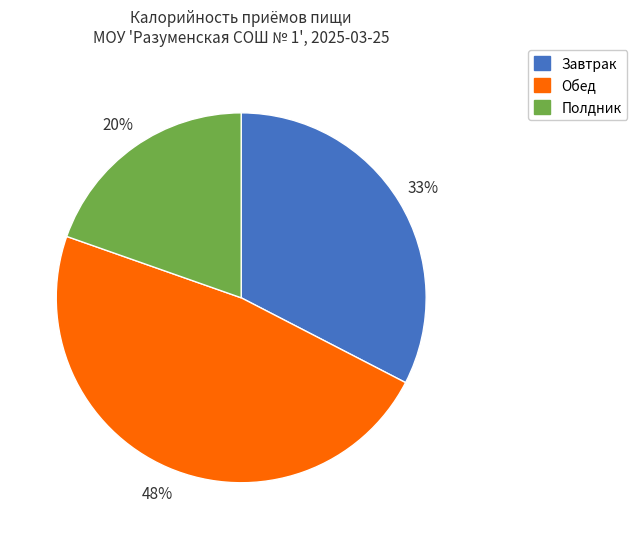

Does any single category account for the majority?

No